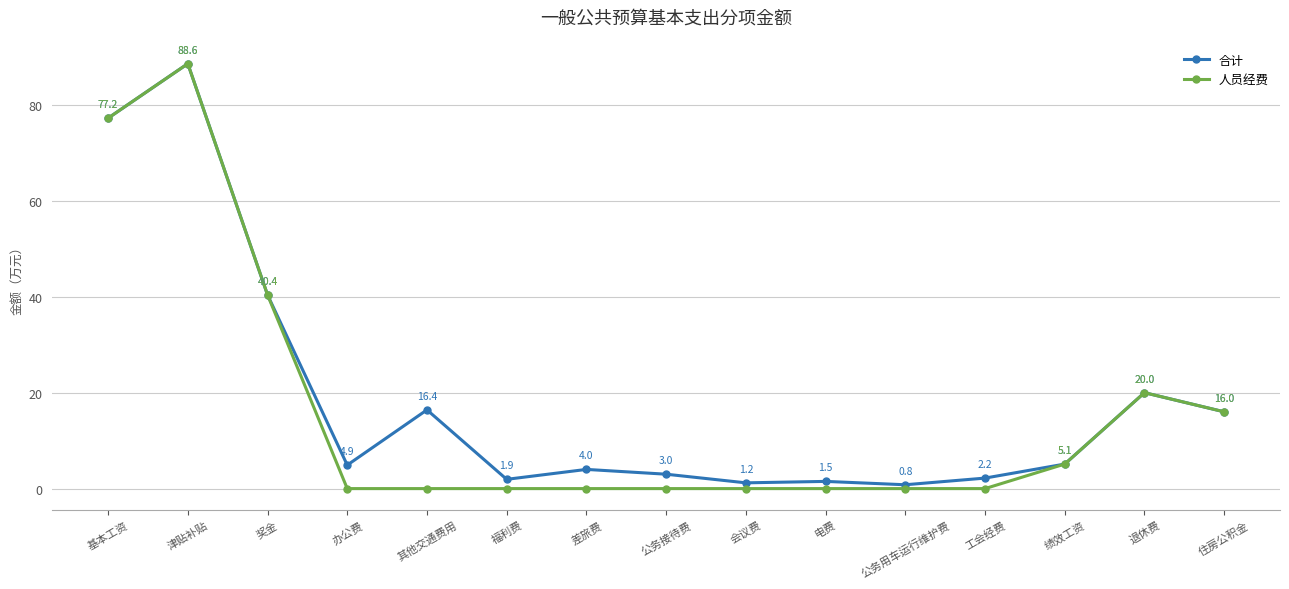

What is the value of the 人员经费 point at the 3rd from the left?

40.4